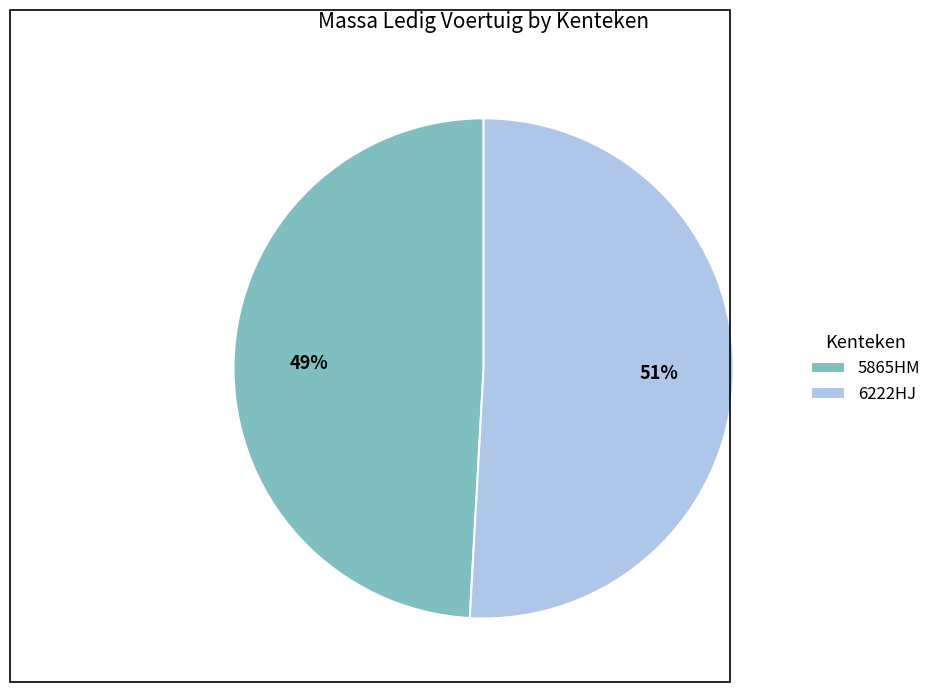

Is it true that 5865HM is 57% of the pie?

False